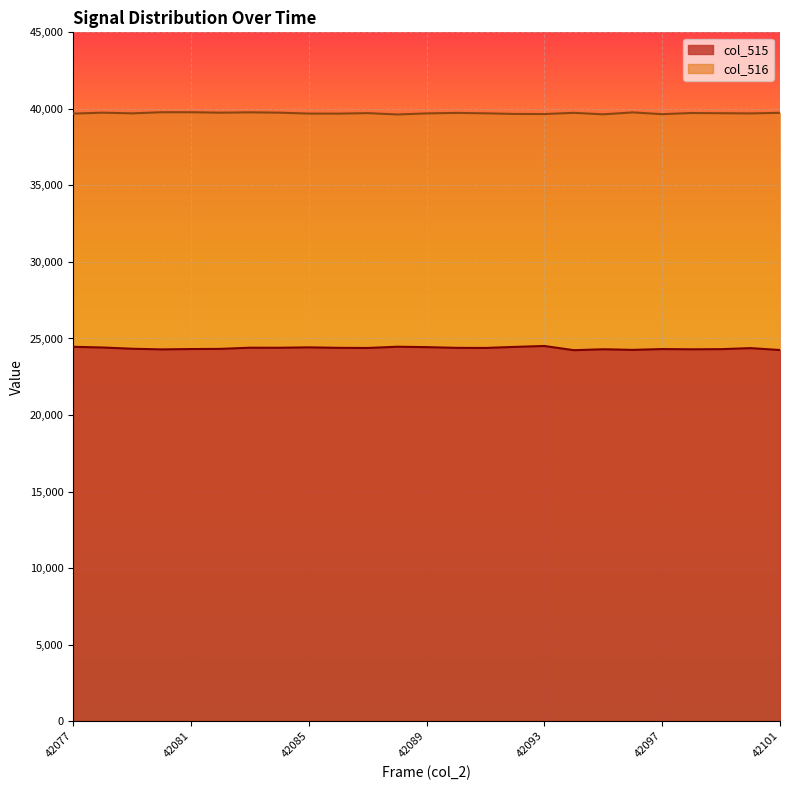

Does the chart display data point markers on the line(s)?

No